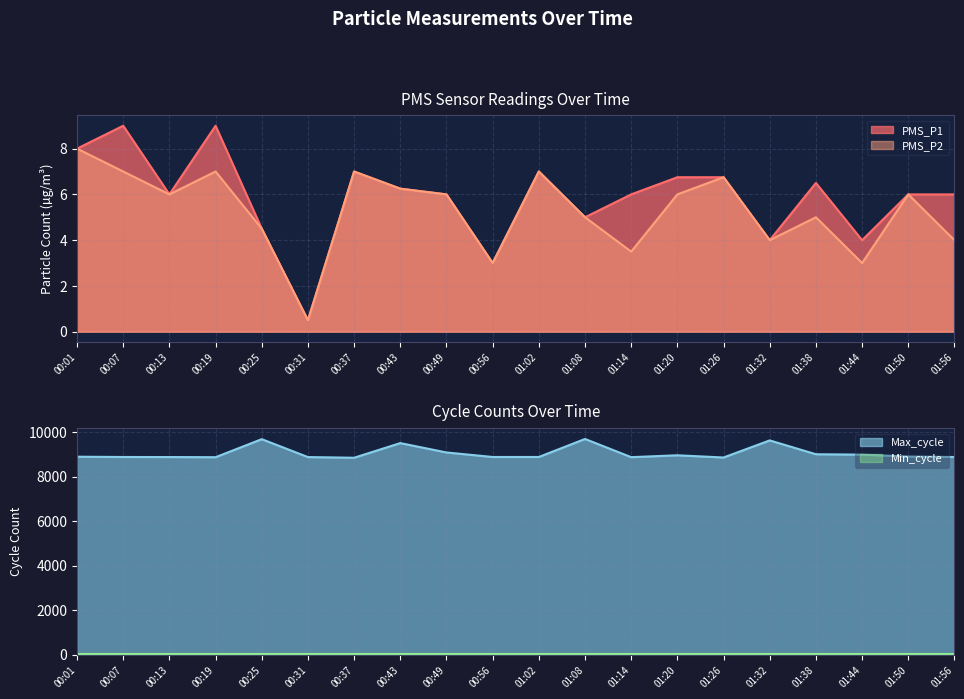

What position from the right is 00:31?

15